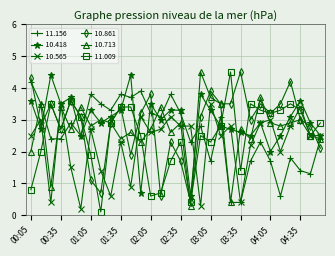

What is the maximum value shown in the chart?

4.5